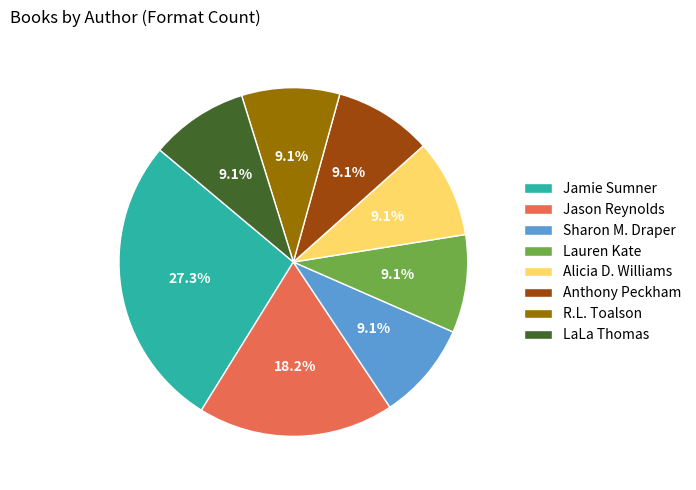

To the nearest percent, what percentage of the pie is Jamie Sumner?

27%